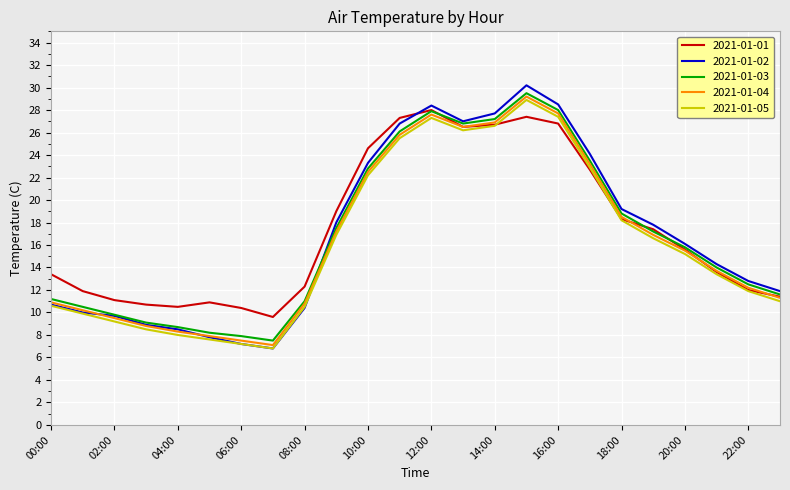

True or false: 2021-01-05 has more than 1 interior local peaks.

True